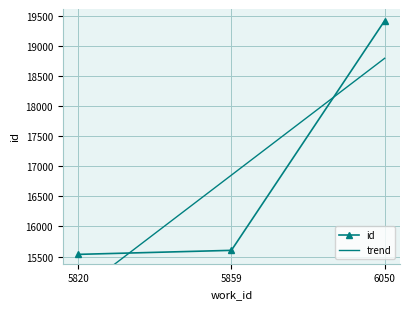

The chart shows a value of 6938 at 6050. True or false?

False